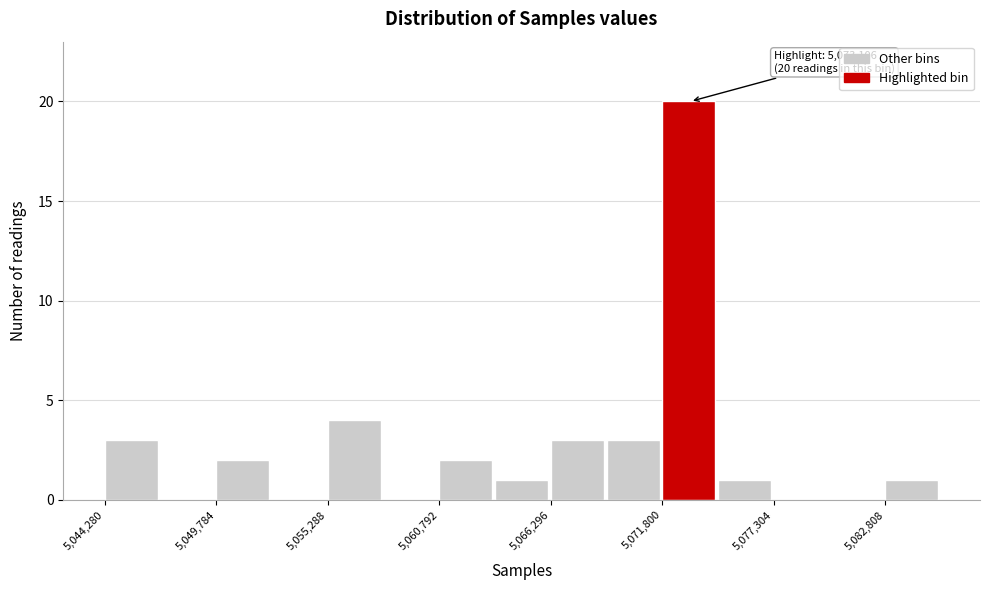

Read against the x-axis, roughly where is the centre of the tallest bar?

5073000